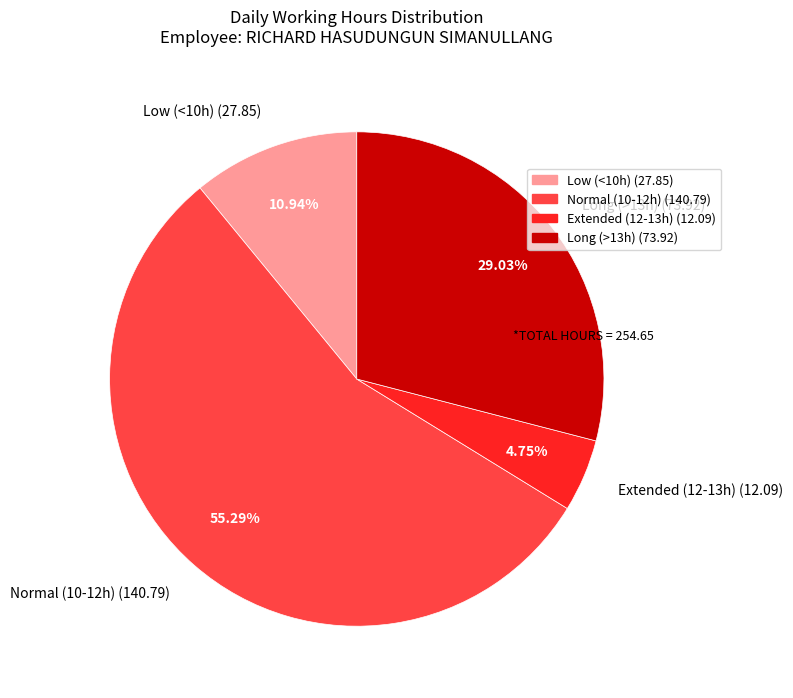

Which slice represents more than half of the pie?

Normal (10-12h) (140.79)